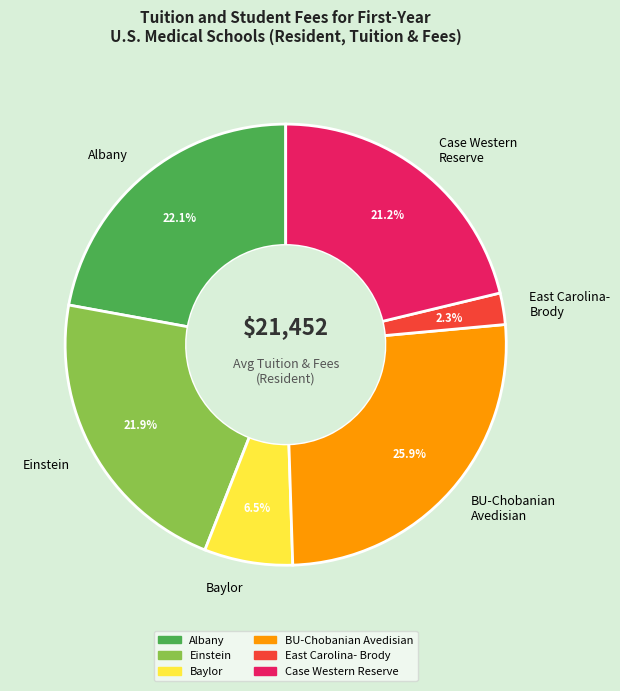

To the nearest percent, what is the difference between the largest and smallest slice percentages?

24%